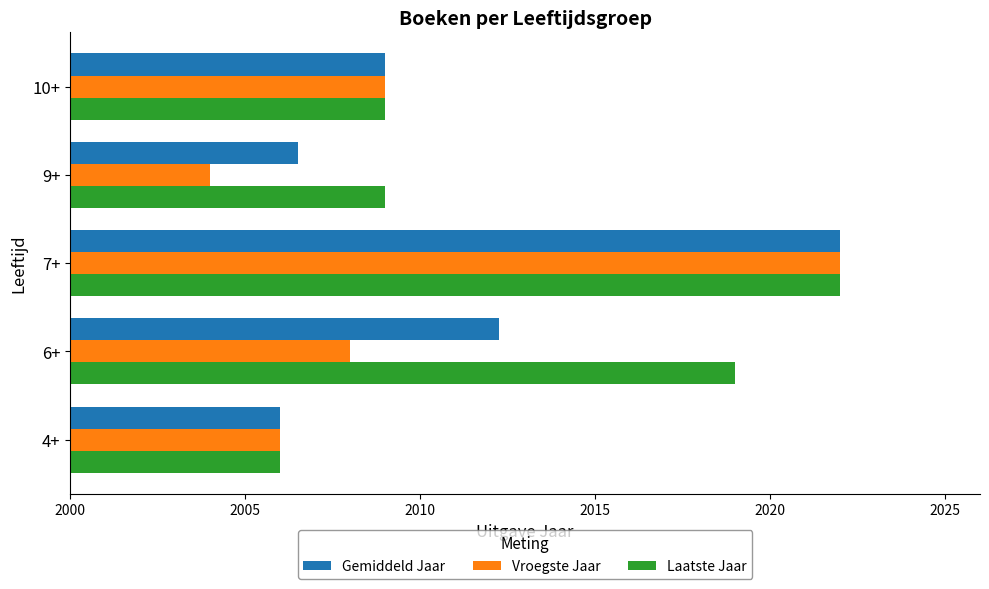

Which series has the widest spread of values?

Vroegste Jaar